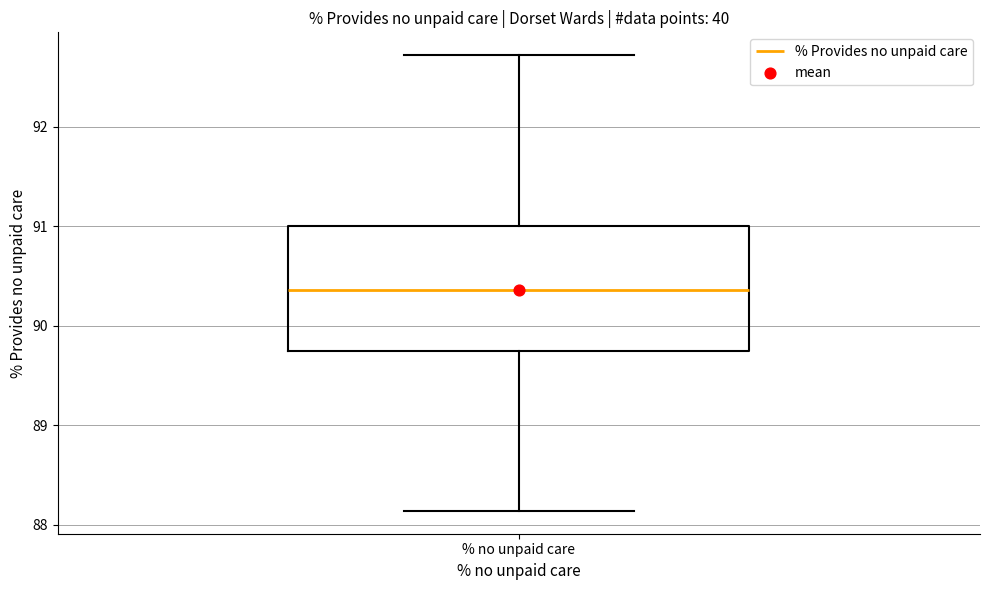

Read this box plot against the y-axis: the position of the median line, the range covered by the box, and the ends of both whiskers. The values are not printed on the chart, so give them approximately, as read against the axis.

median 90.4, box 89.7 to 91.0, whiskers 88.1 to 92.7